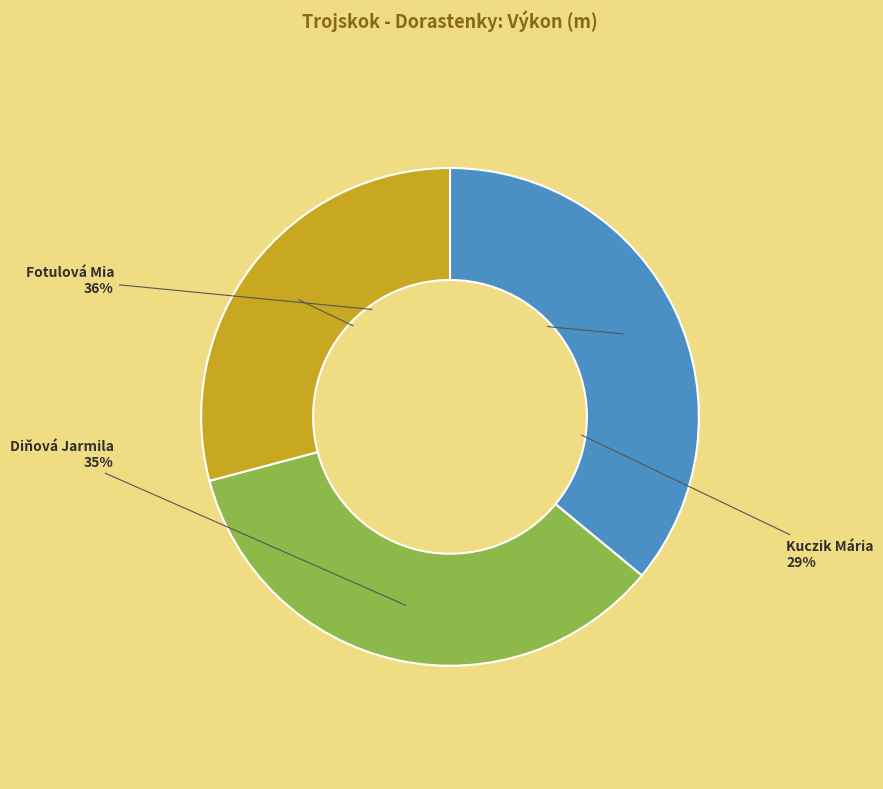

To the nearest percent, what is the difference between the largest and smallest slice percentages?

7%